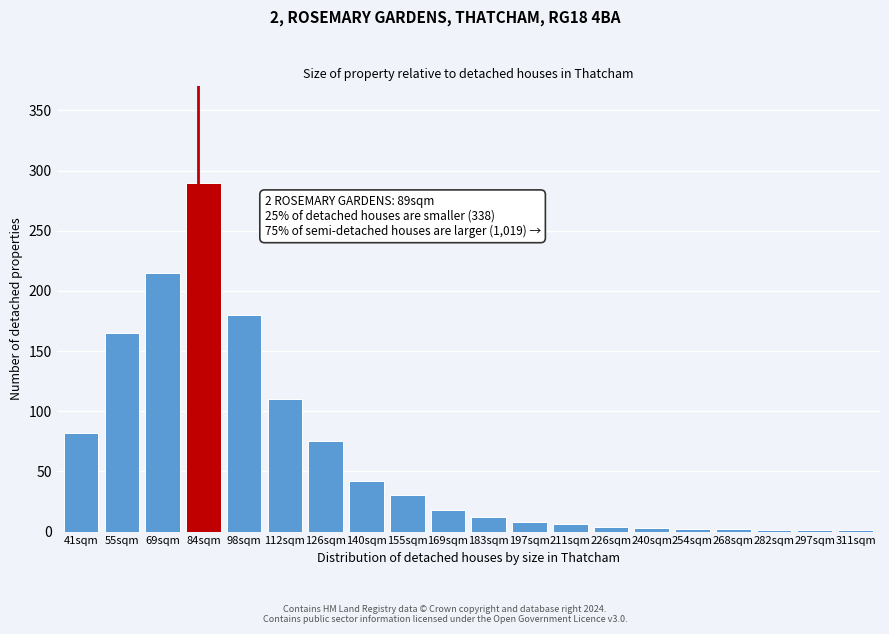

What is the maximum value shown in the chart?

290